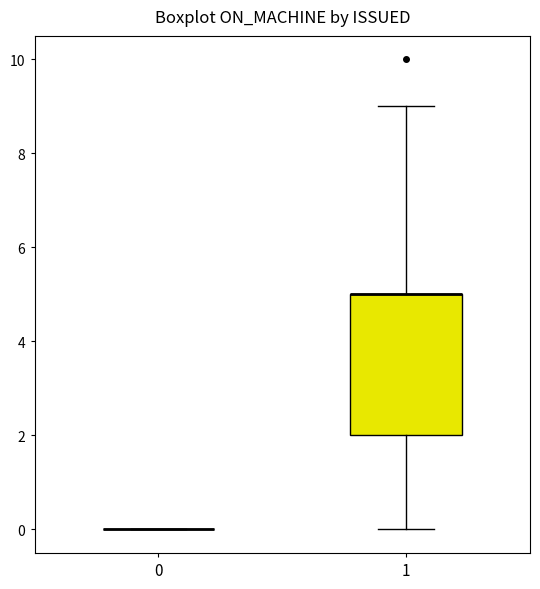

Reading left to right, transcribe this box plot: for each box, give where its median line is, the range the box spans, and where its two whiskers end, as read against the y-axis. The values are not printed on the chart, so give them approximately, as read against the axis.

0: box collapsed to a line at 0, whiskers 0 to 0
1: median 5 (drawn on the box's upper edge), box 2 to 5, whiskers 0 to 9